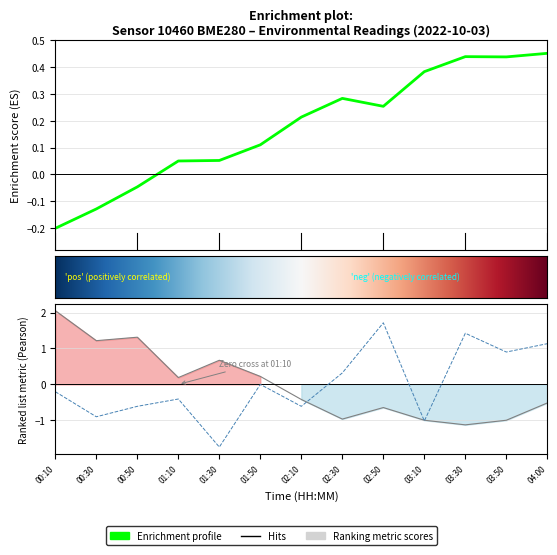

Is it true that temperature equals 0.7 at 01:30?

True